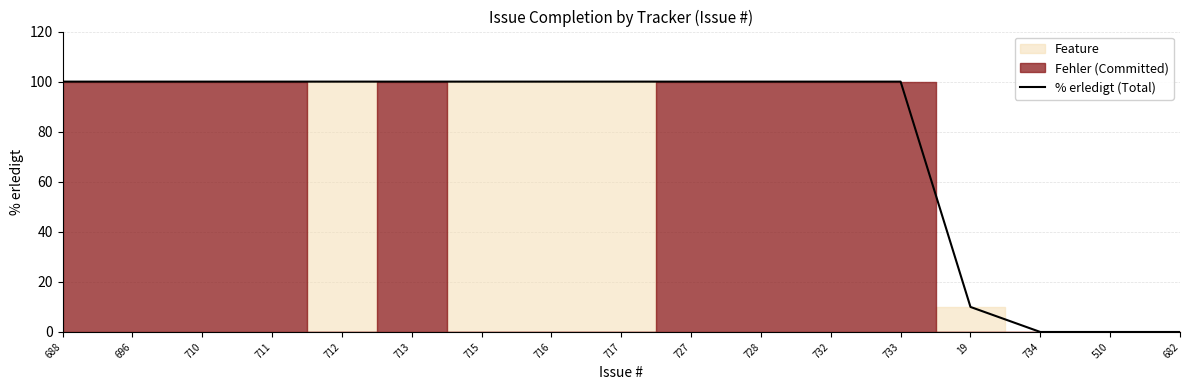

How many lines are shown in the chart?

1